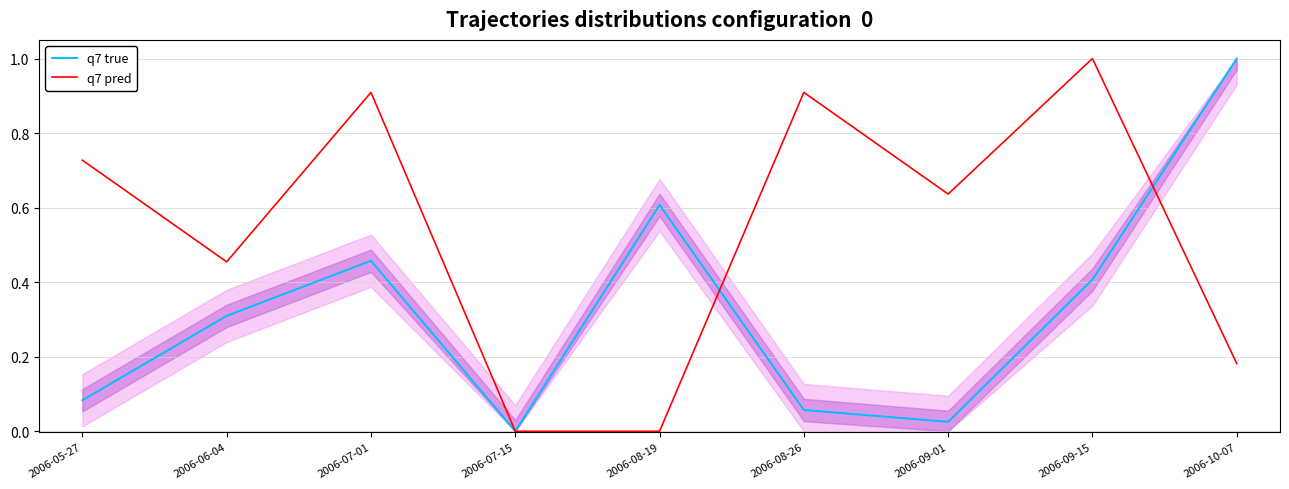

What is the average value of the q7 pred series?

0.5